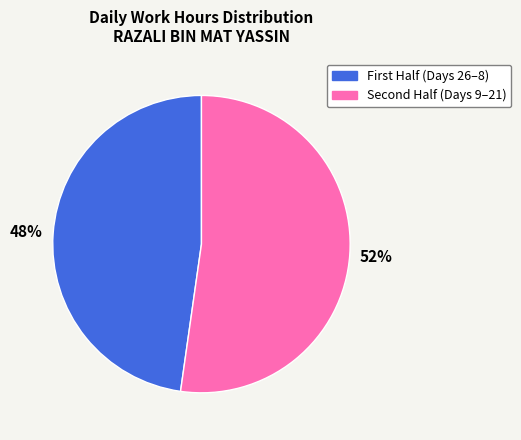

Is there any slice that represents more than half of the pie?

Yes